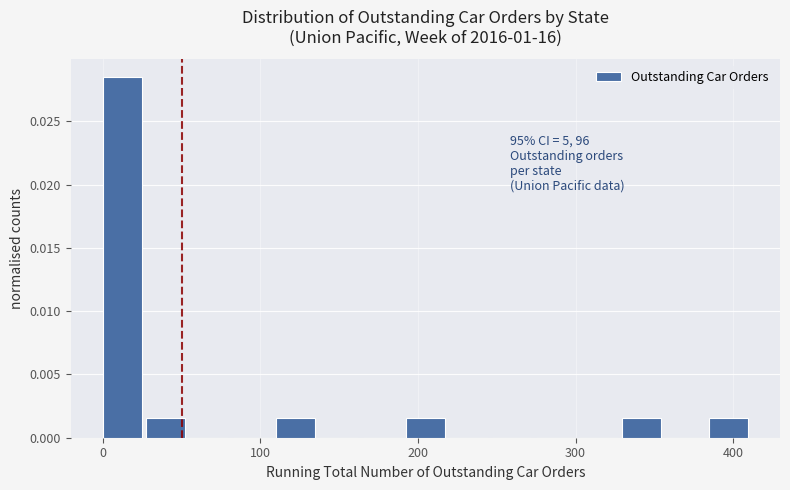

Read against the x-axis, roughly where is the centre of the tallest bar?

10